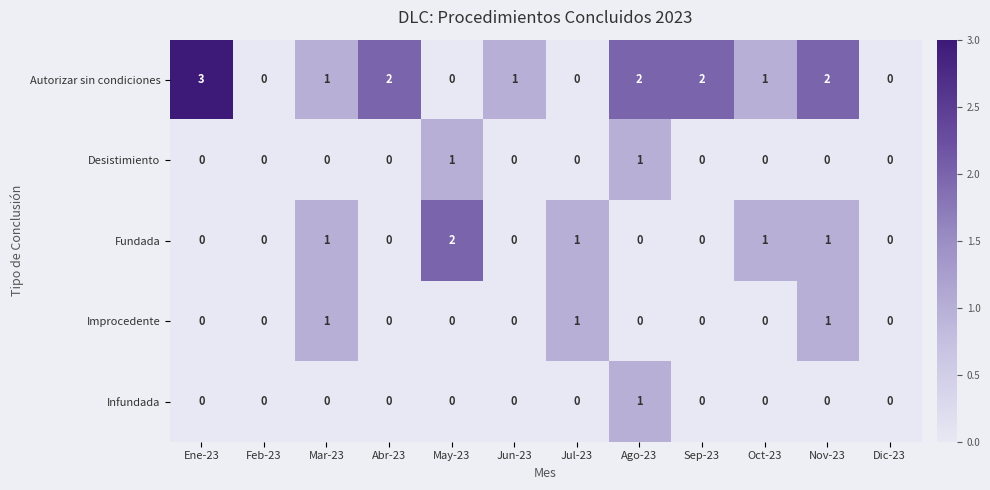

Which series has the largest total across all categories?

Autorizar sin condiciones